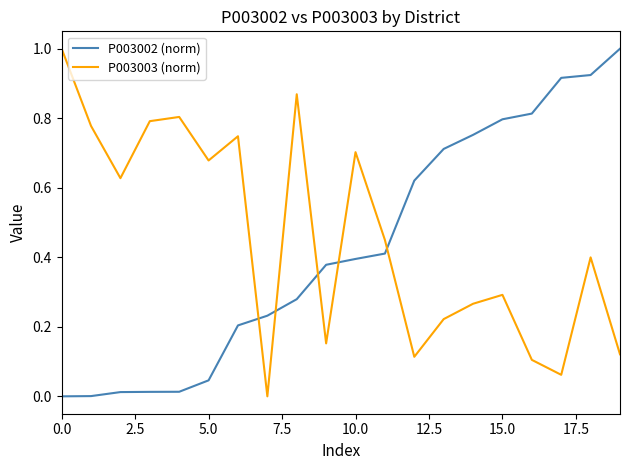

What is the difference between the maximum and minimum values in the P003002 (norm) series?

1.0